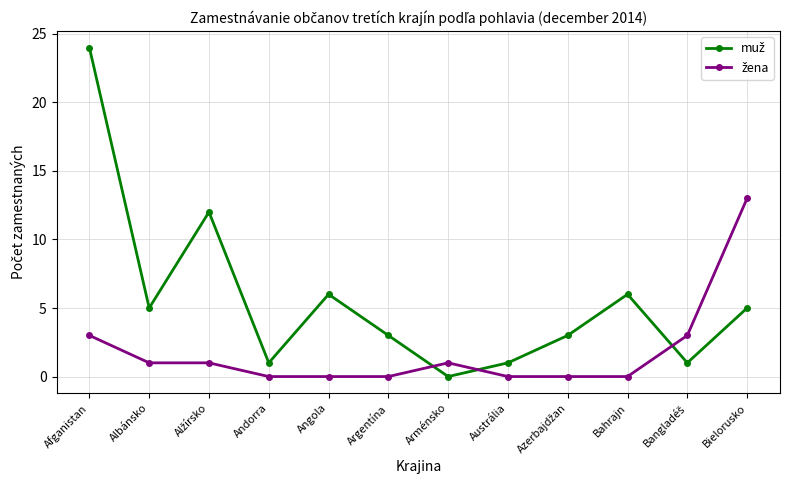

At which category is the sum across all series the highest?

Afganistan